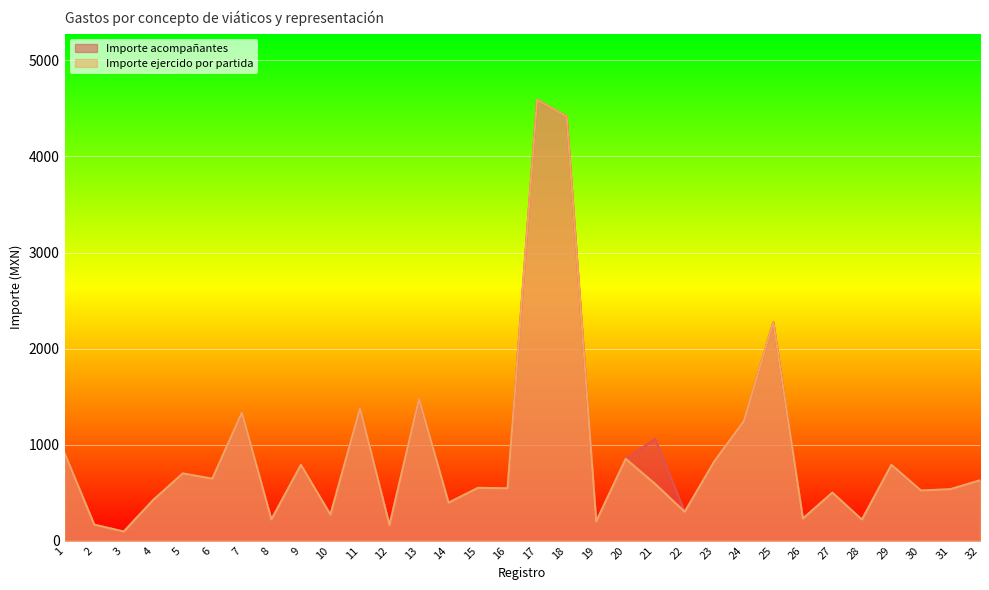

How many data points in Importe acompañantes are above 628?

15